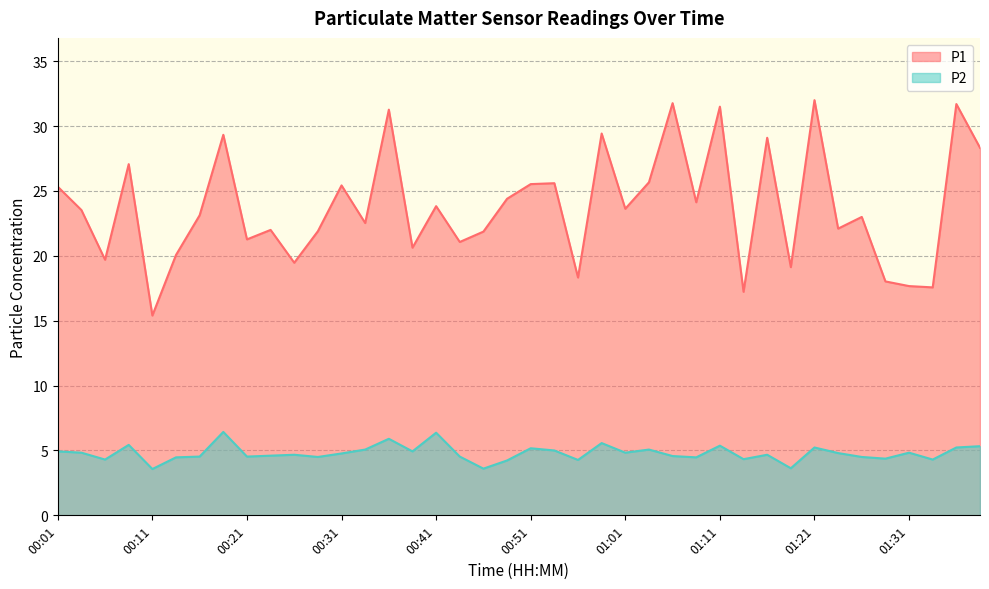

Which series changed the most between 00:04 and 01:38?

P1